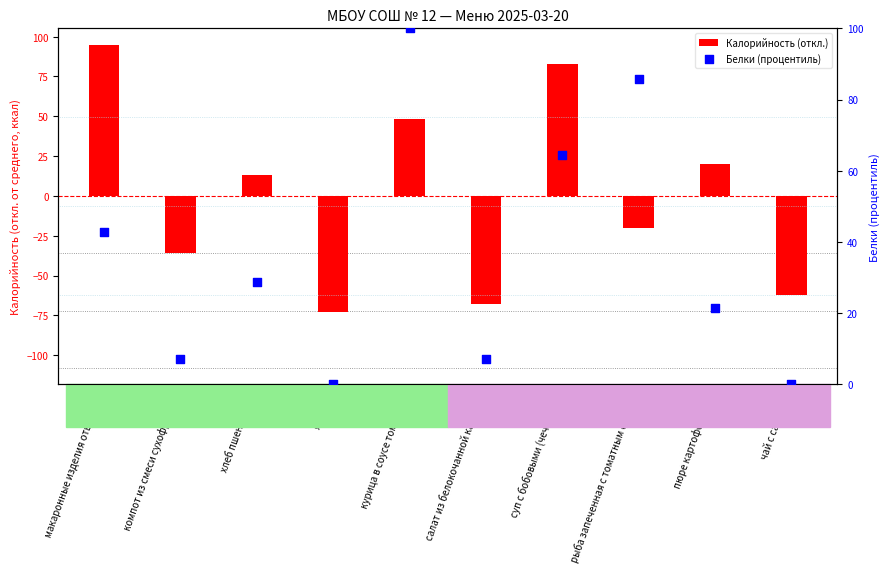

What is the change in value from яблоки to салат из белокочанной капусты?

+7.1